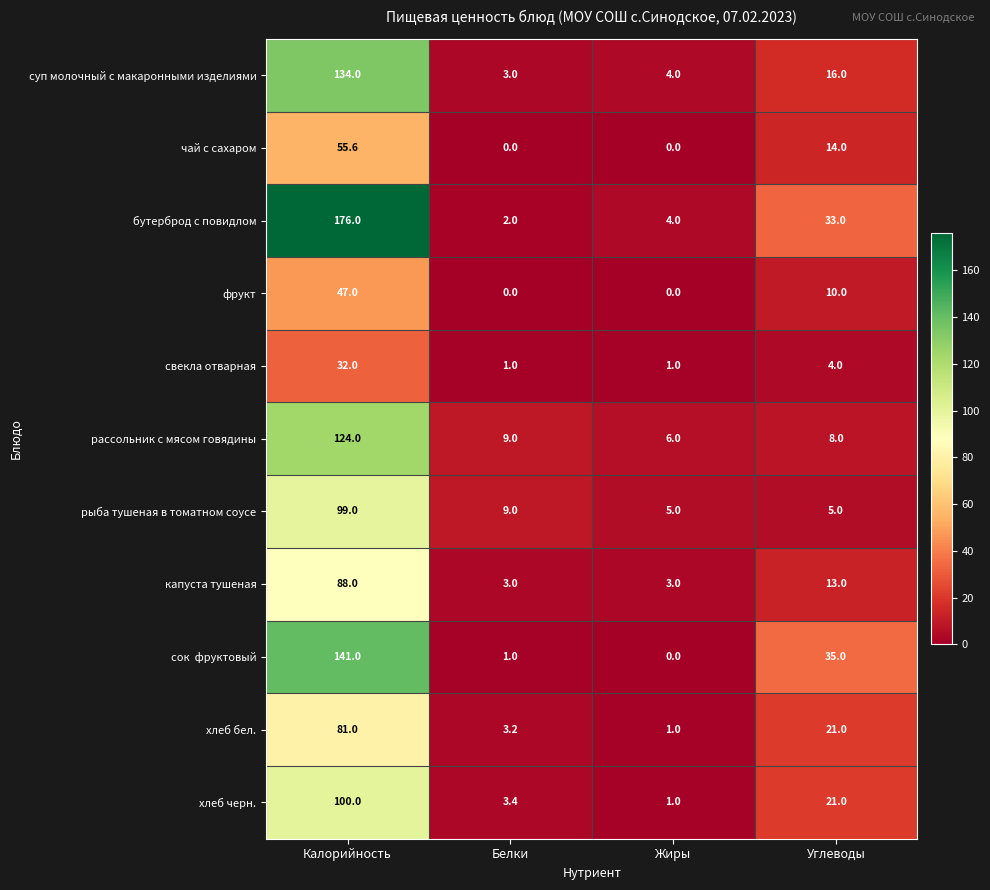

Is the value of рассольник с мясом говядины at Углеводы greater than the value of хлеб черн. at Жиры?

Yes